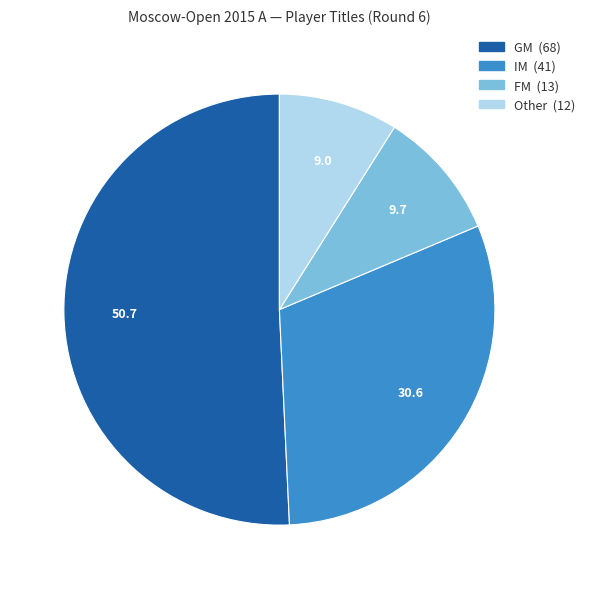

Count the number of slices in the pie.

4